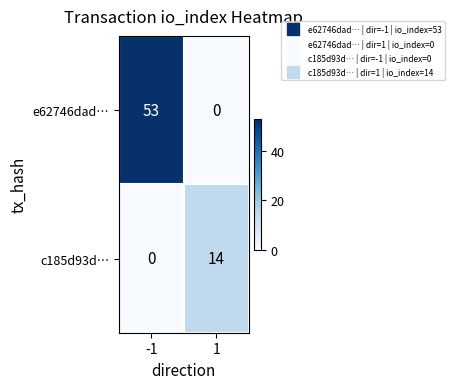

Is it true that c185d93d… equals 5 at -1?

False